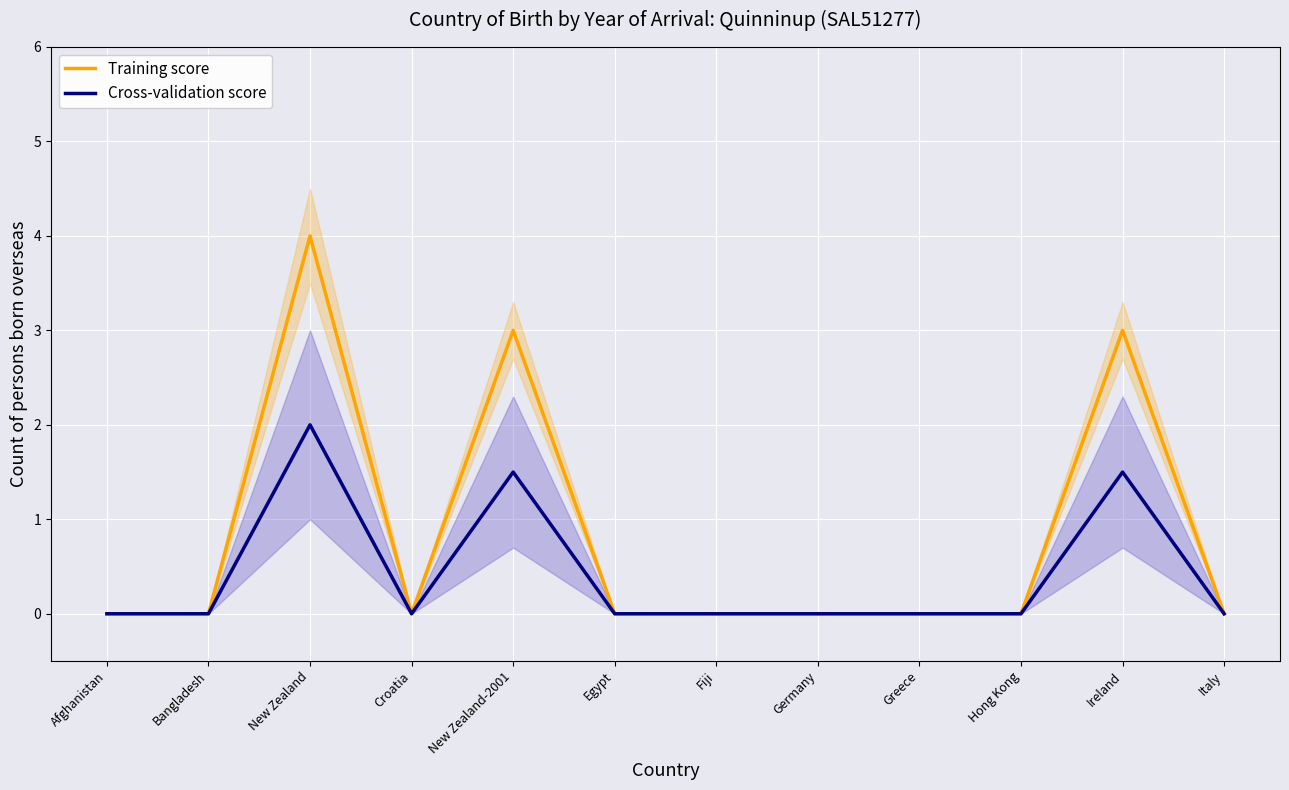

How many interior local peaks does the Cross-validation score series have?

3